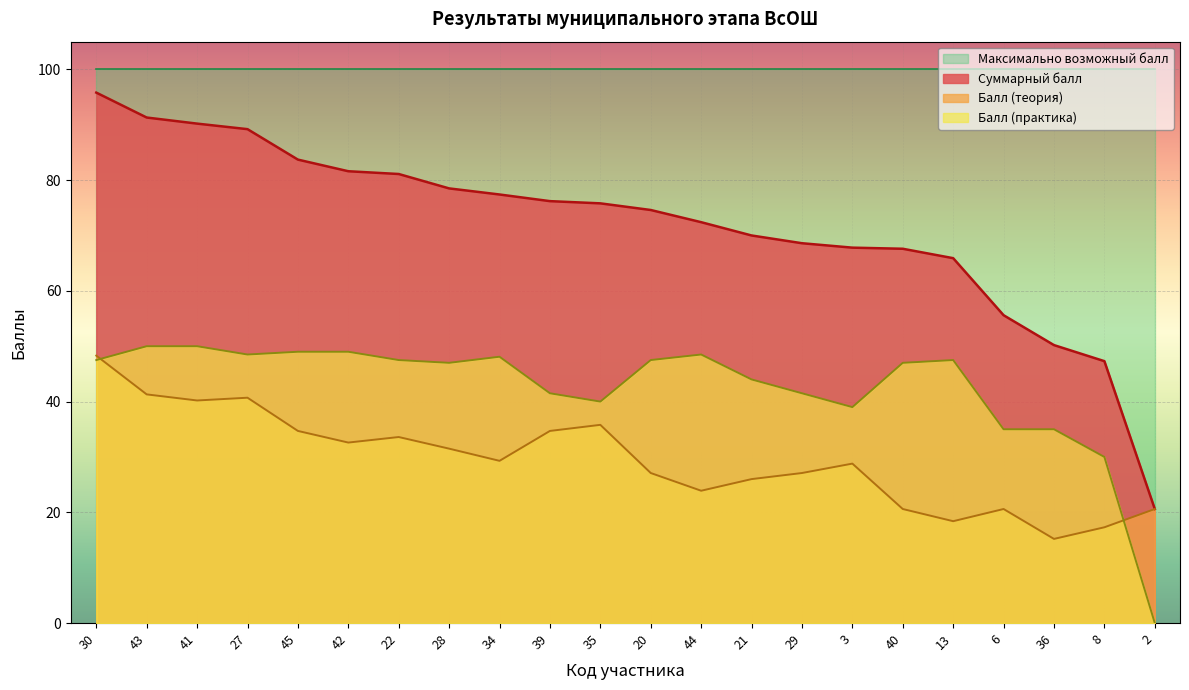

What is the difference between the Балл (теория) values at 34 and 30?

19.0